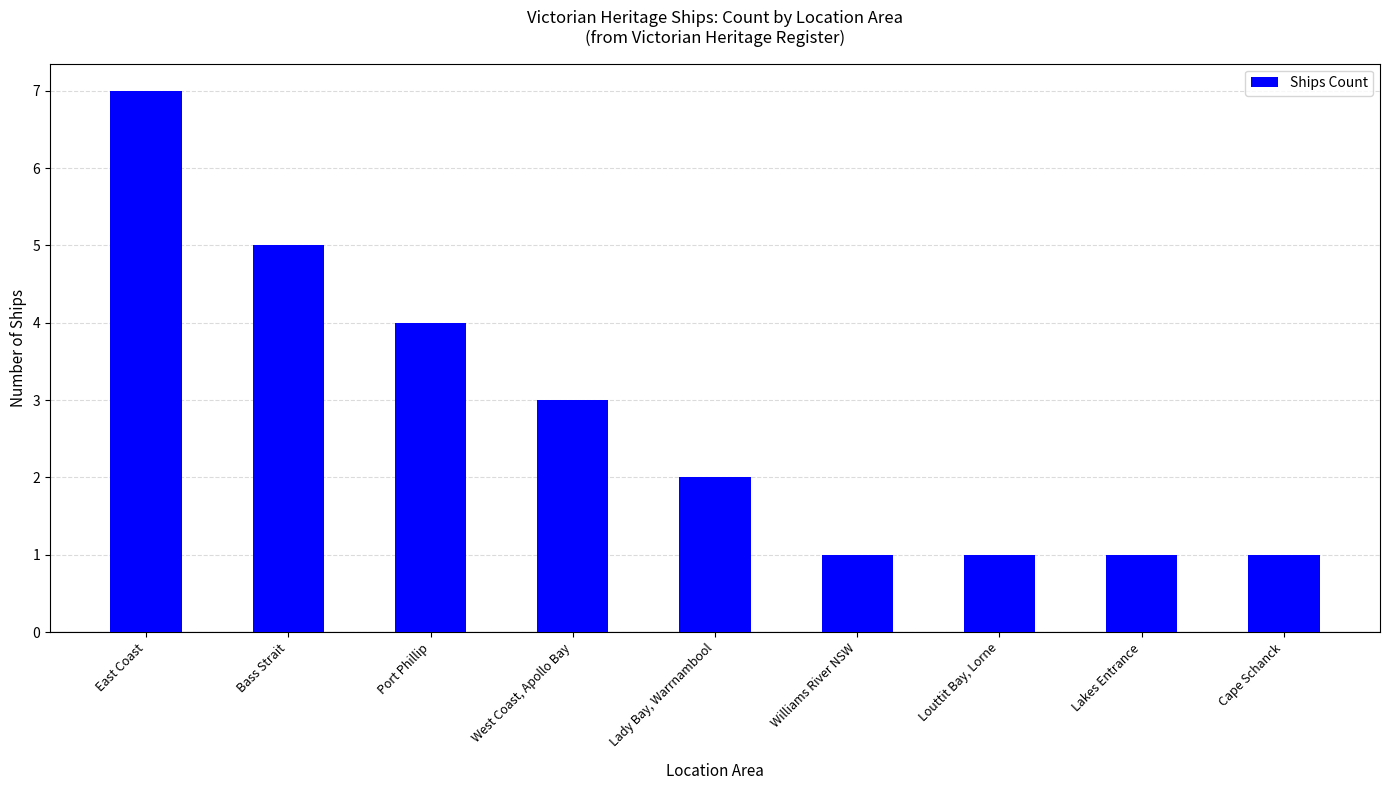

Which label corresponds to the largest value in the chart?

East Coast